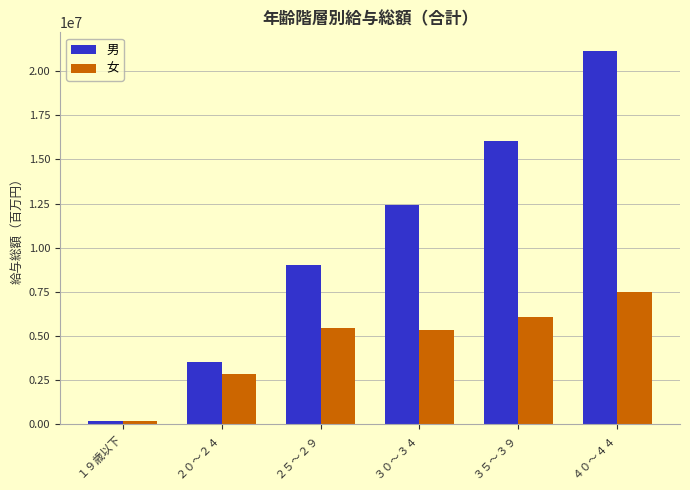

What position from the left is １９歳以下?

1